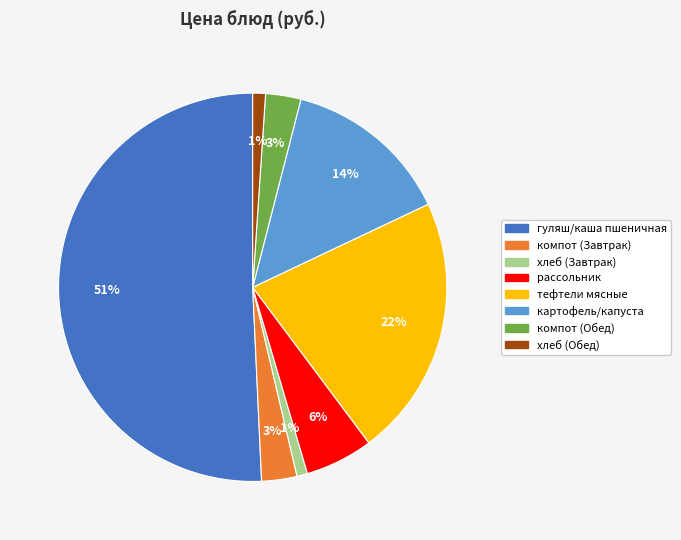

What is the majority slice?

гуляш/каша пшеничная